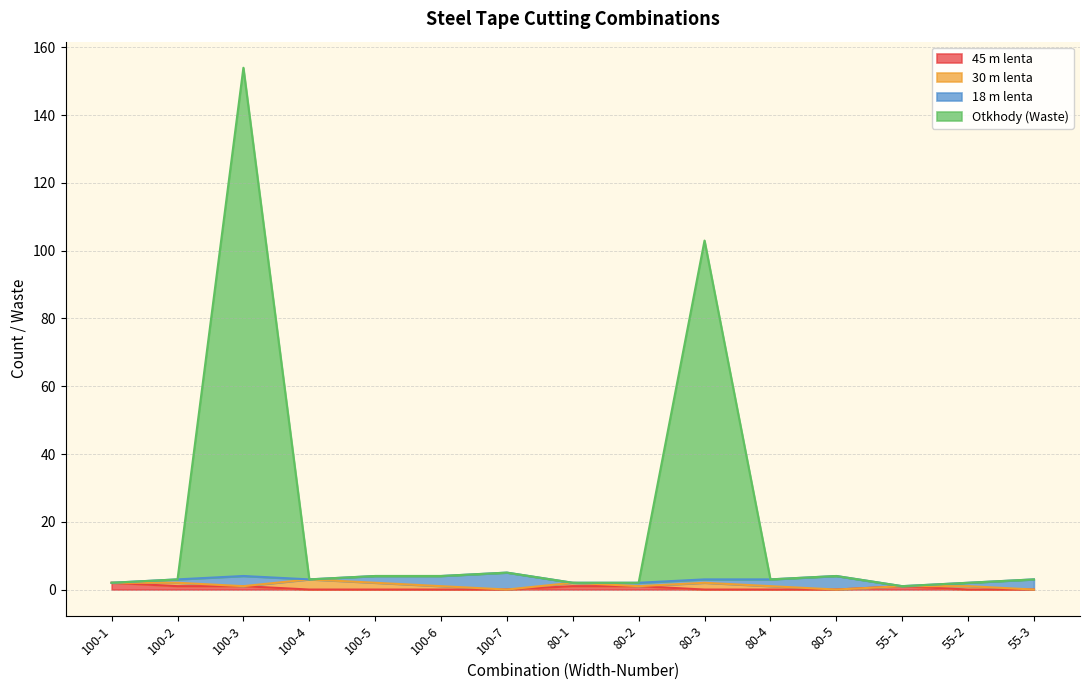

At which label does Otkhody (Waste) reach its peak?

100-3